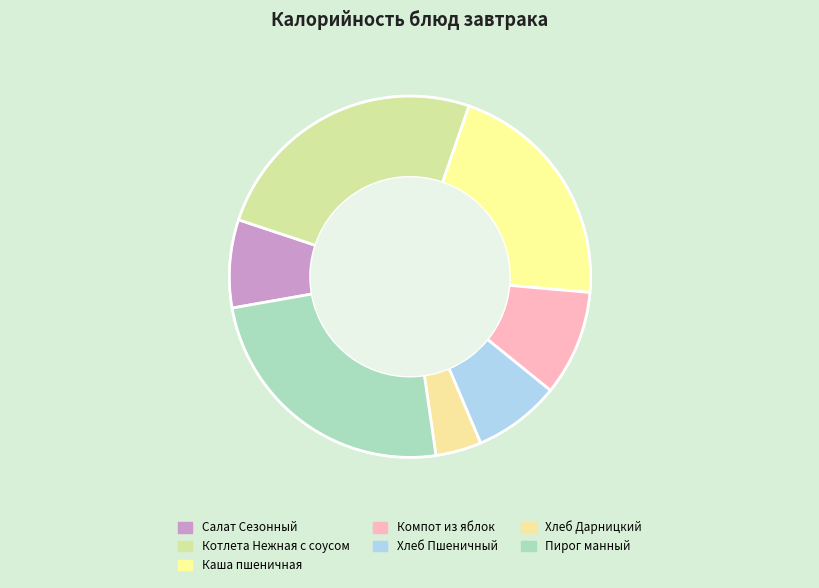

What portion of the pie excludes Каша пшеничная?

78.9%